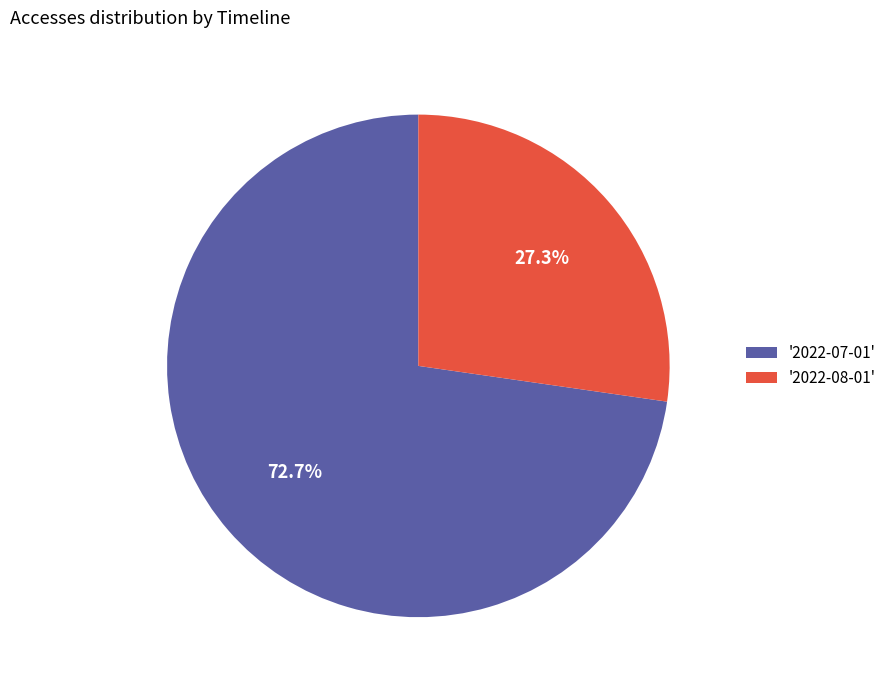

How much of the chart is everything except '2022-07-01'?

27.3%